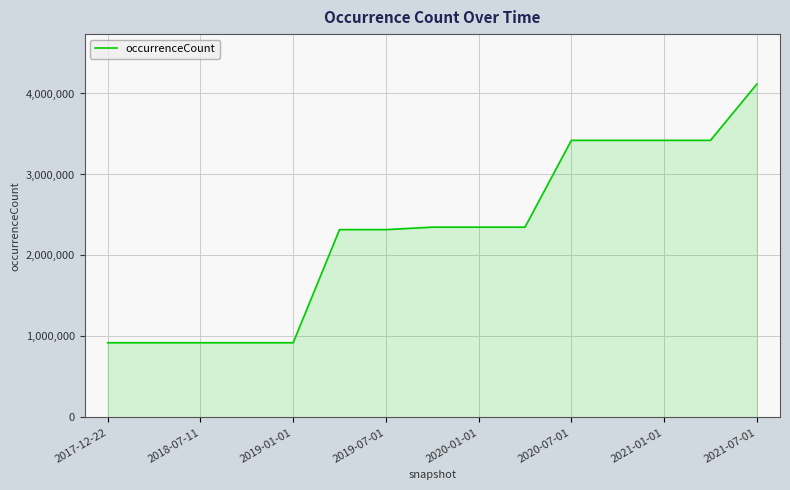

What is the difference between the maximum and minimum values?

3193614